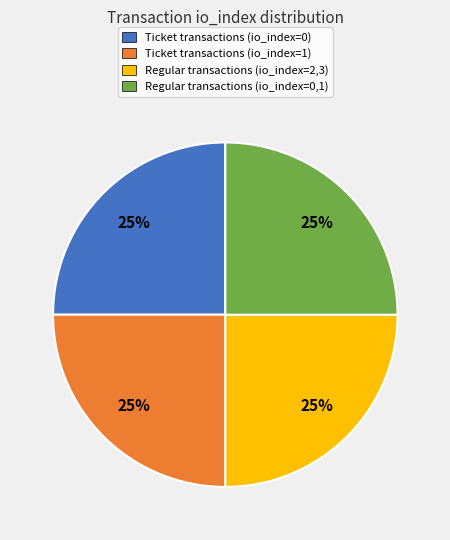

Does any single category account for the majority?

No